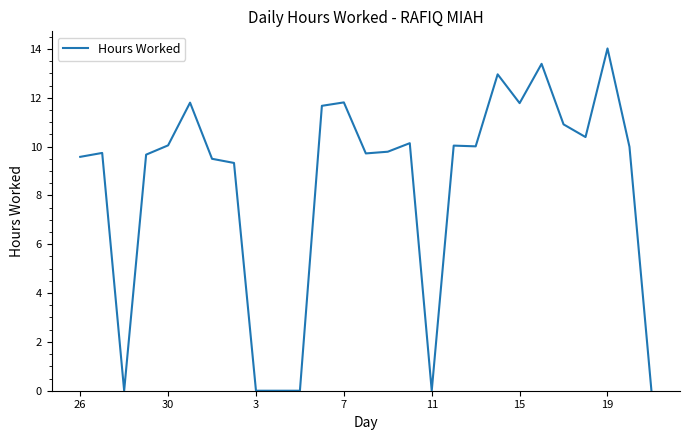

What is the greatest value displayed?

14.0